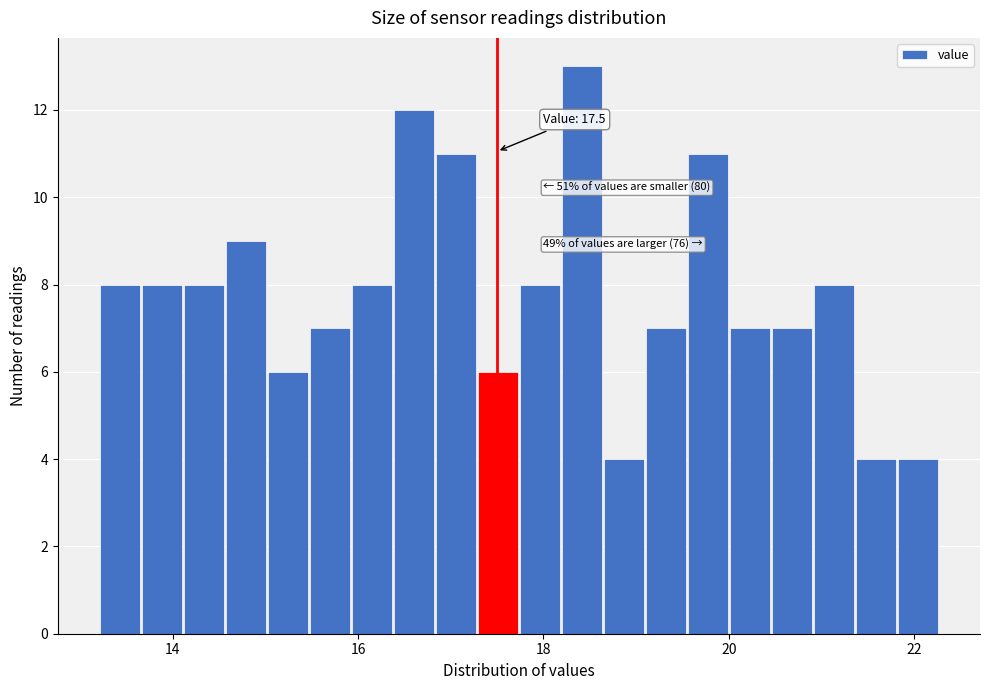

Read against the x-axis, roughly where is the centre of the tallest bar?

18.4